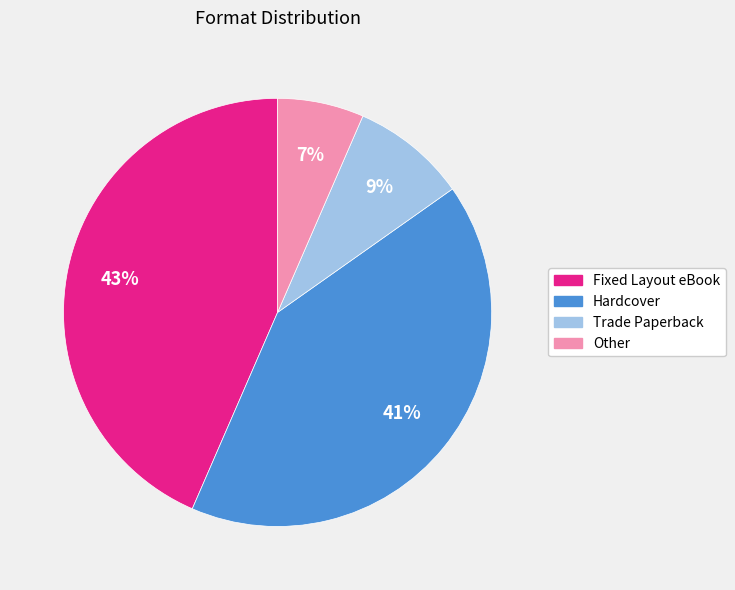

How many segments does this pie chart have?

4